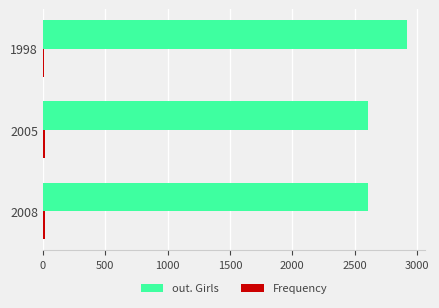

What is the highest value of the out. Girls series?

2921